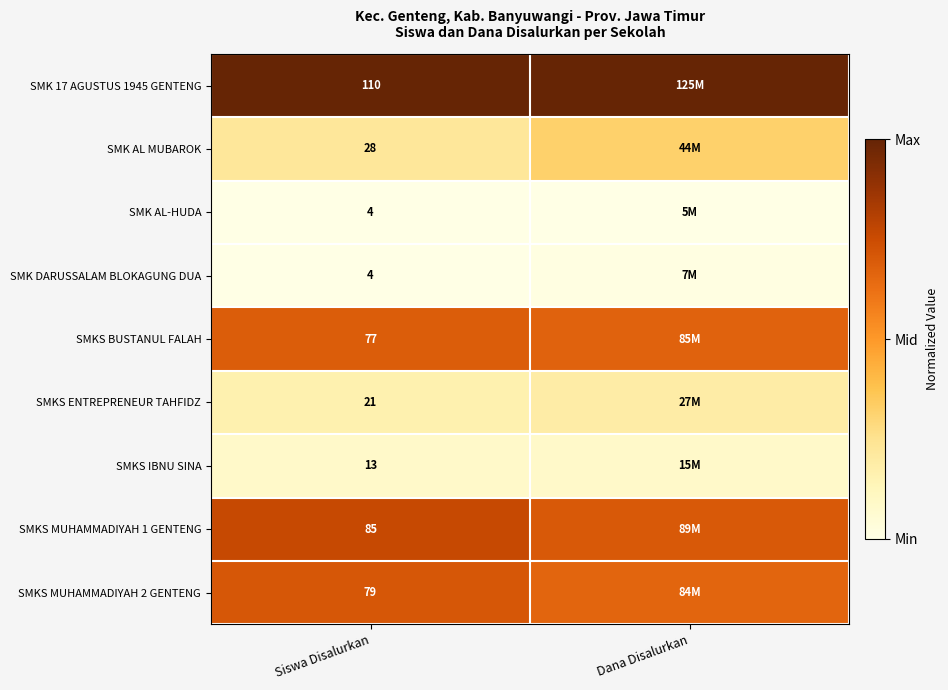

Which category has the lowest value across all series?

Siswa Disalurkan